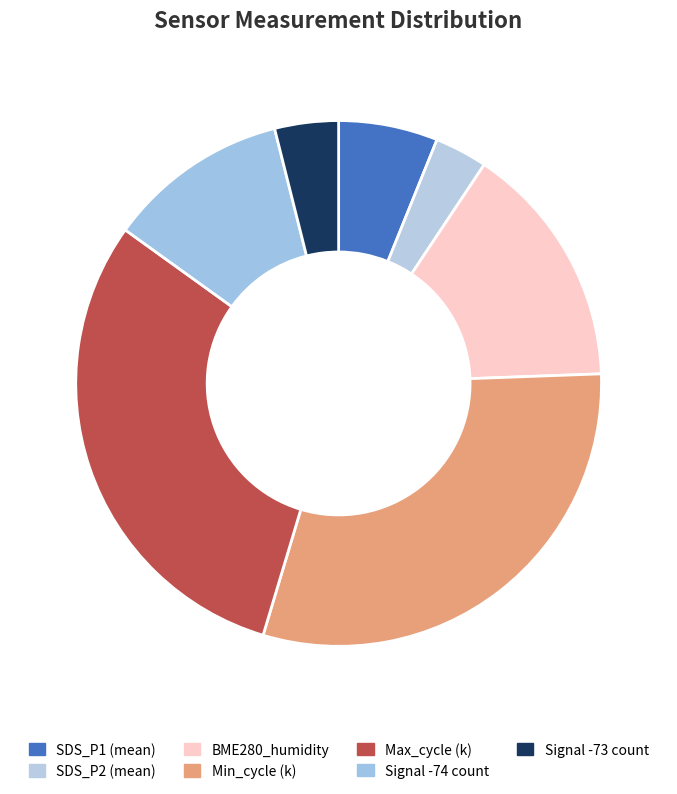

How many slices are in this pie chart?

7